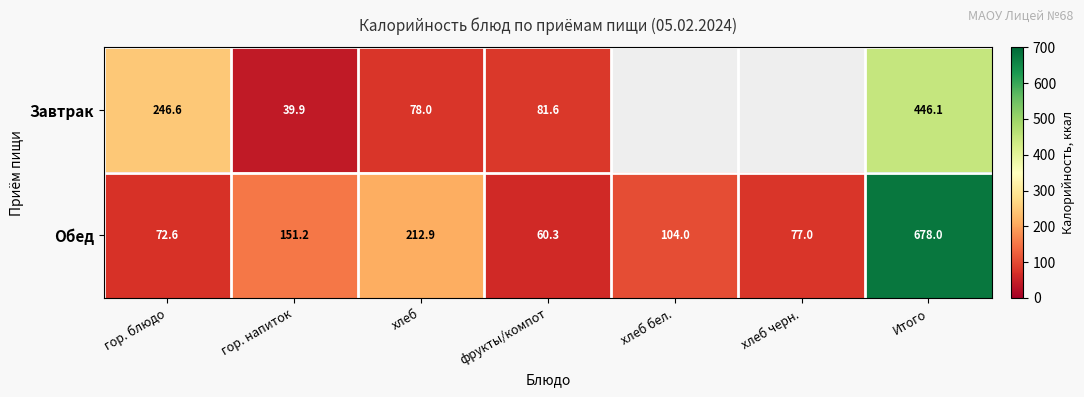

At which label does Обед reach its minimum?

фрукты/компот